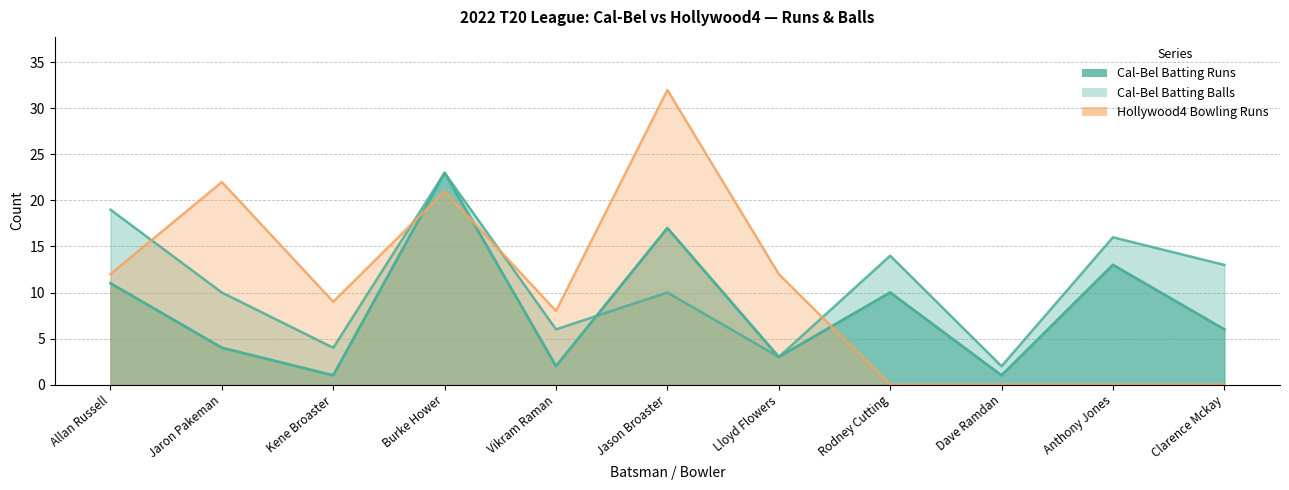

What is the label of the 5th point from the right?

Lloyd Flowers